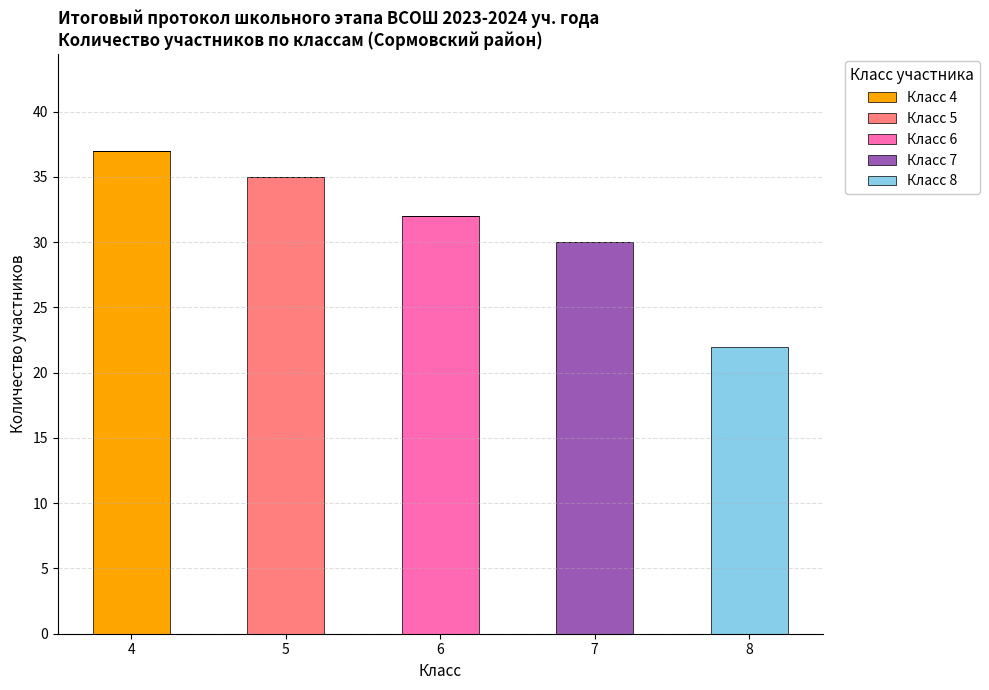

What is the maximum value for Класс 4?

37